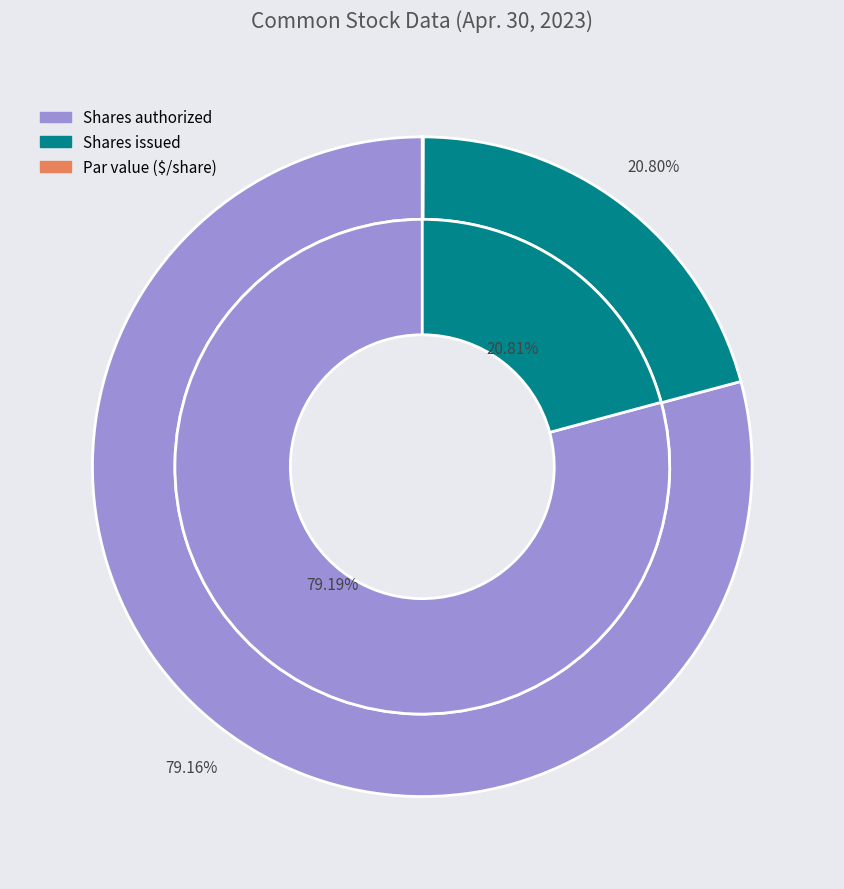

Does Common stock, shares authorized represent more than half of the total?

Yes